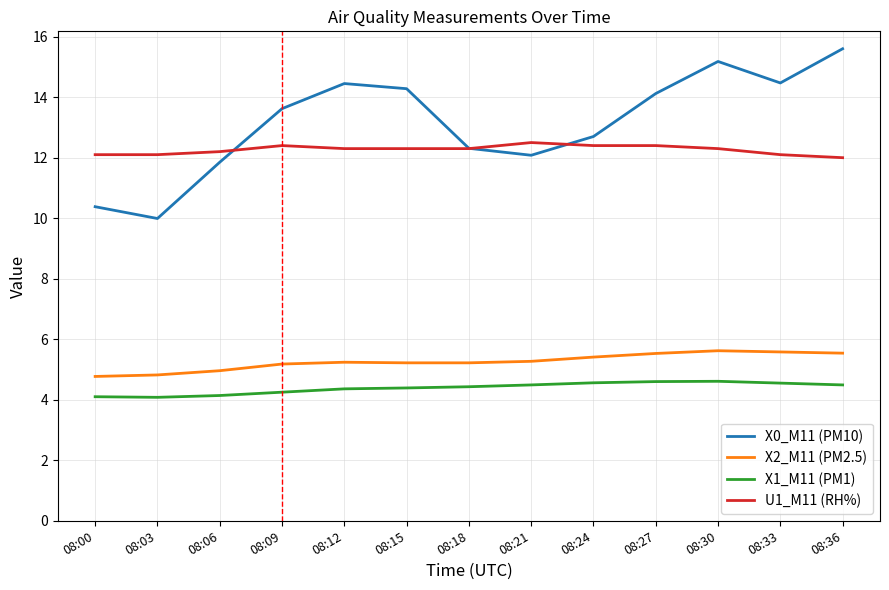

Rank the series at 08:03 from highest to lowest value.

U1_M11 (RH%), X0_M11 (PM10), X2_M11 (PM2.5), X1_M11 (PM1)